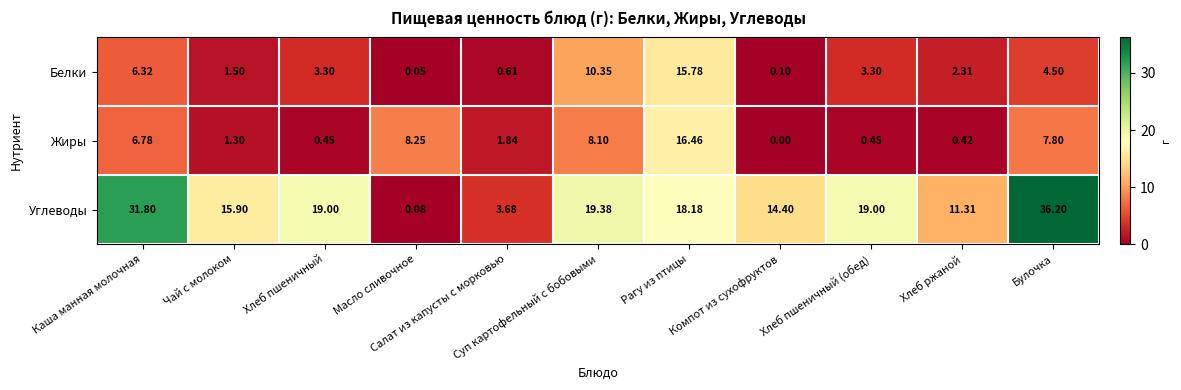

Which series has the largest range (max minus min)?

Углеводы